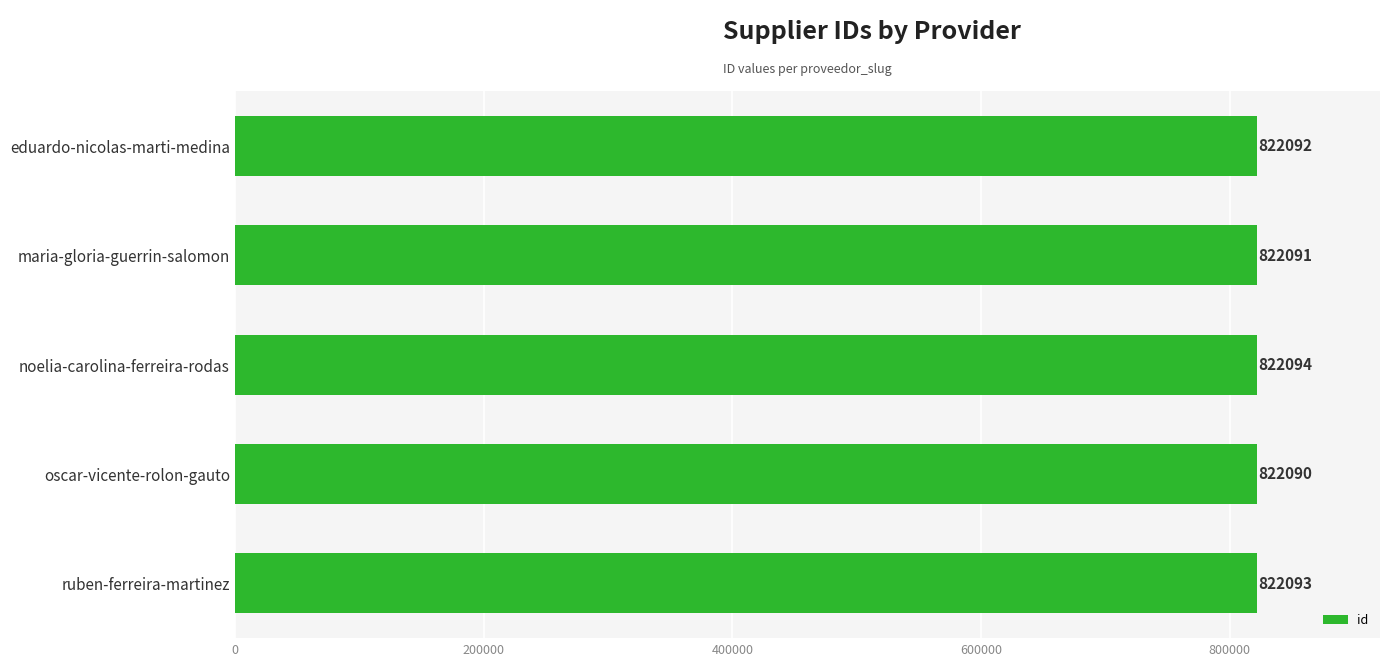

Reading bottom to top, transcribe all the data shown in this chart.

822093	822090	822094	822091	822092